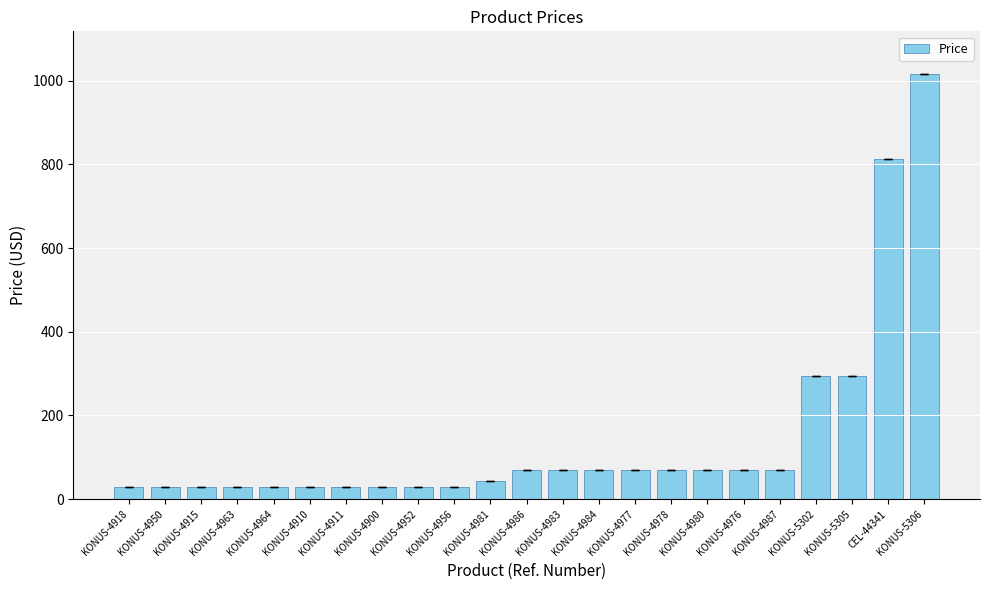

What is the maximum value shown in the chart?

1016.5